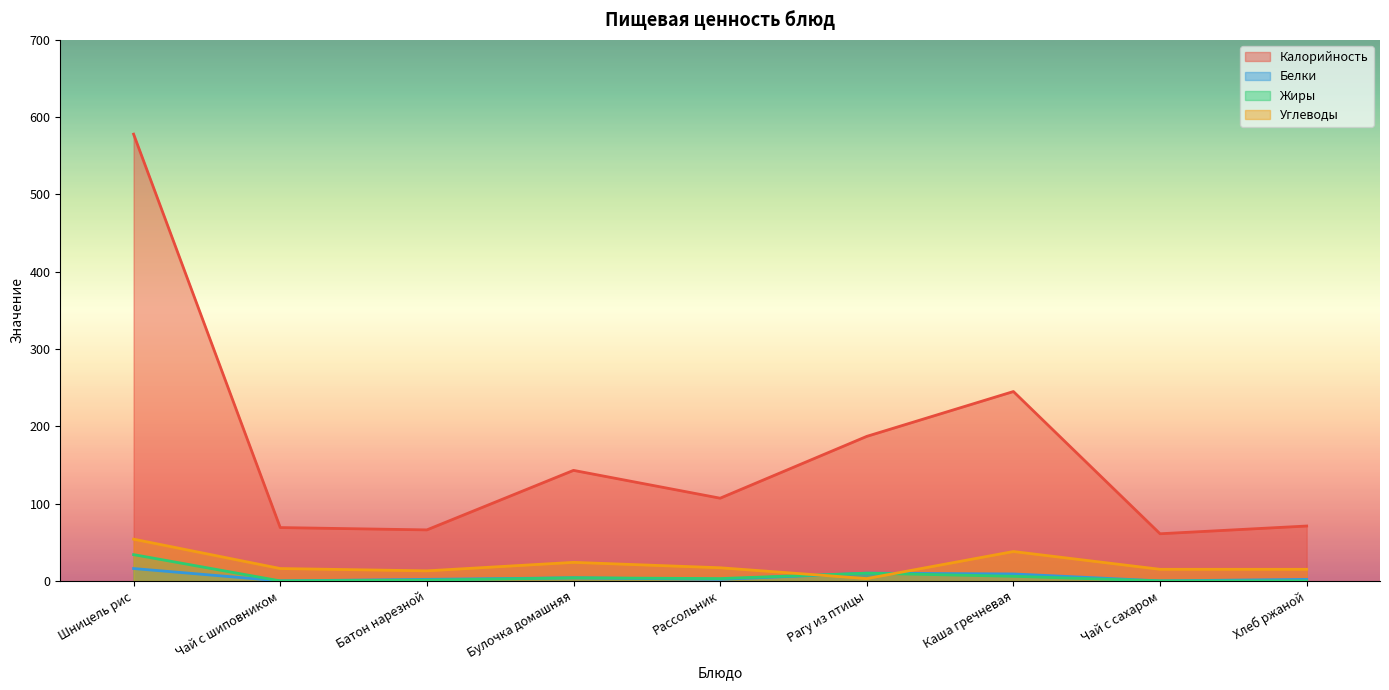

What is the label of the 9th point from the left?

Хлеб ржаной